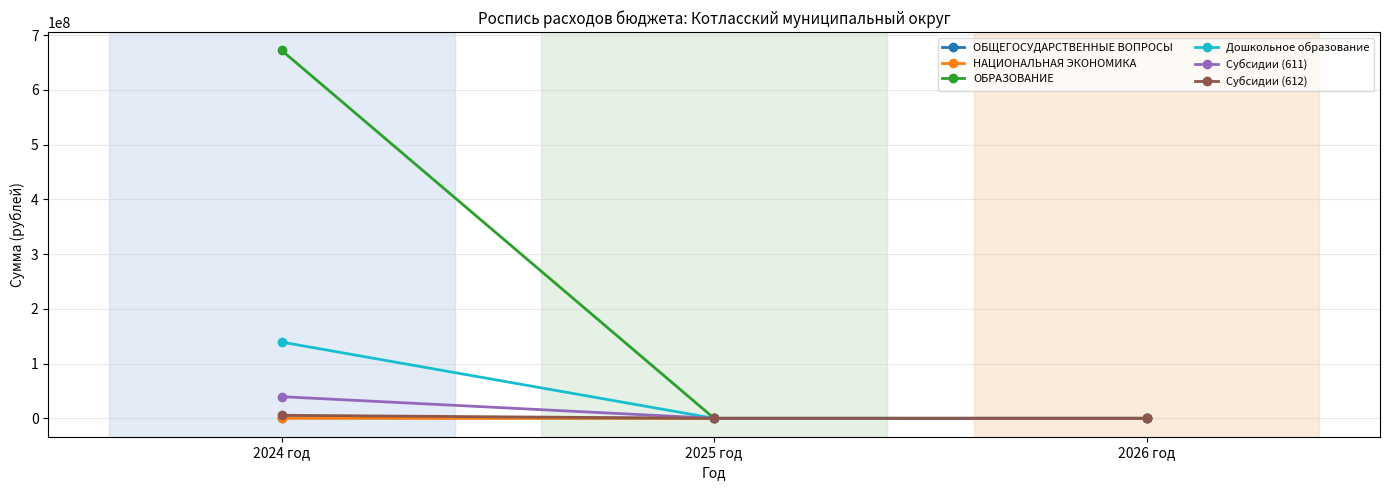

What is the label of the 2nd point from the left?

2025 год